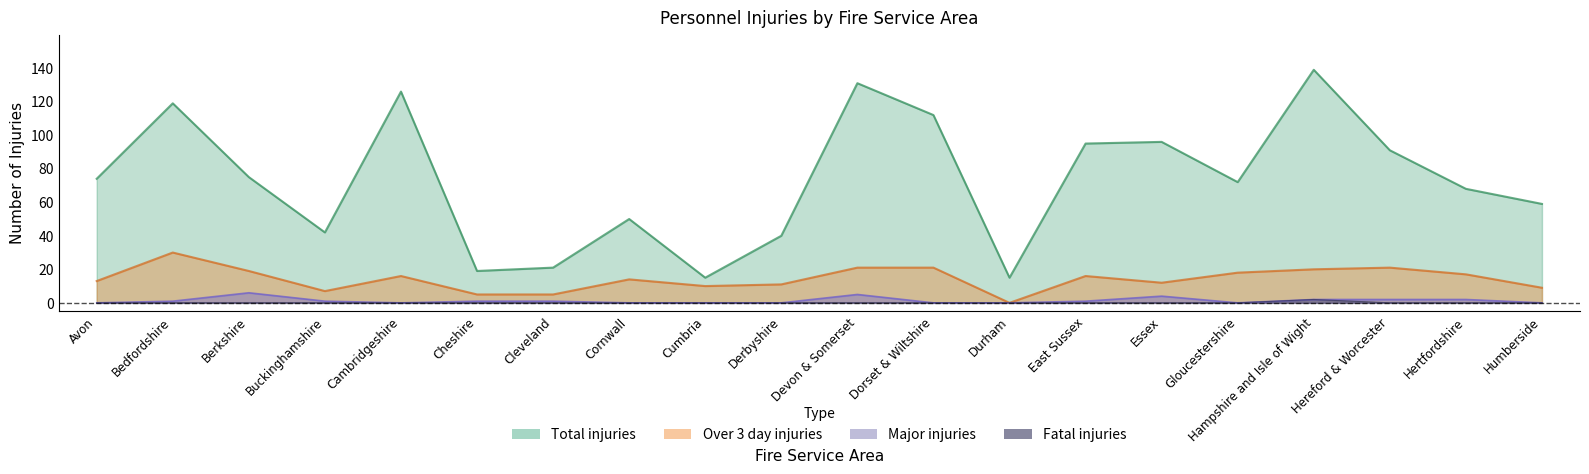

Is it true that Total injuries equals 83 at Bedfordshire?

False